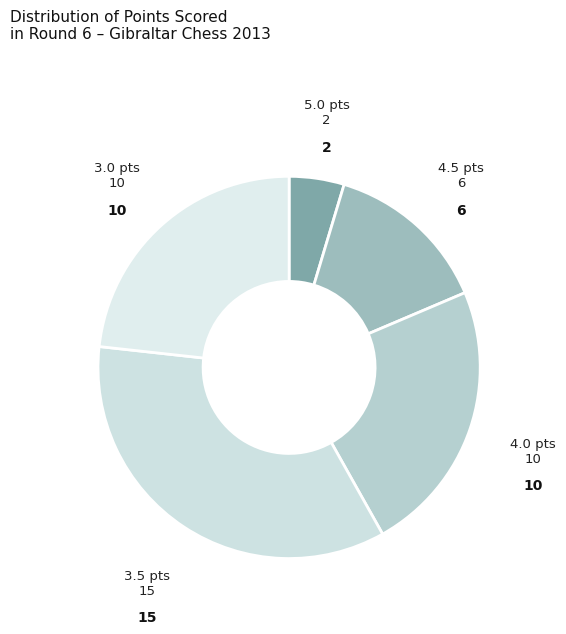

How many segments does this pie chart have?

5